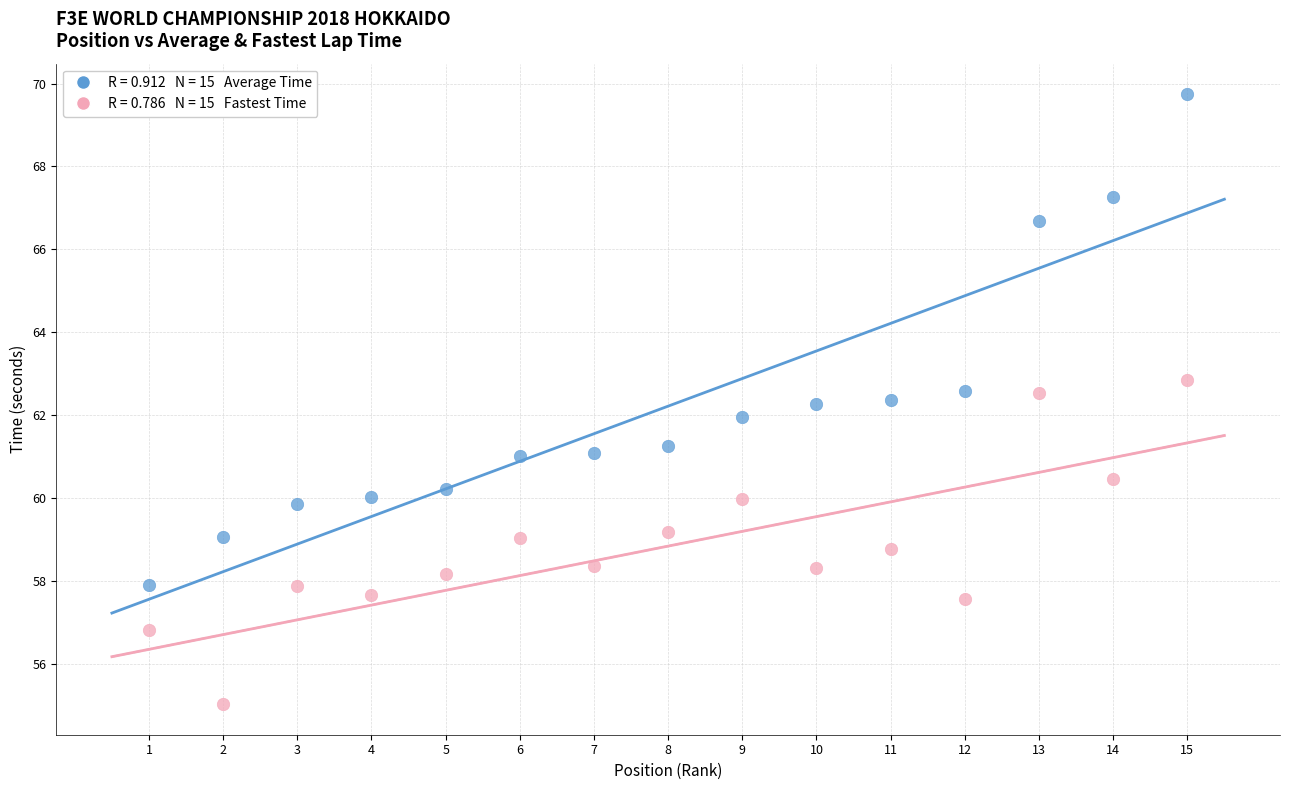

Across all data points, what is the range of Y values (max minus min)?

14.7